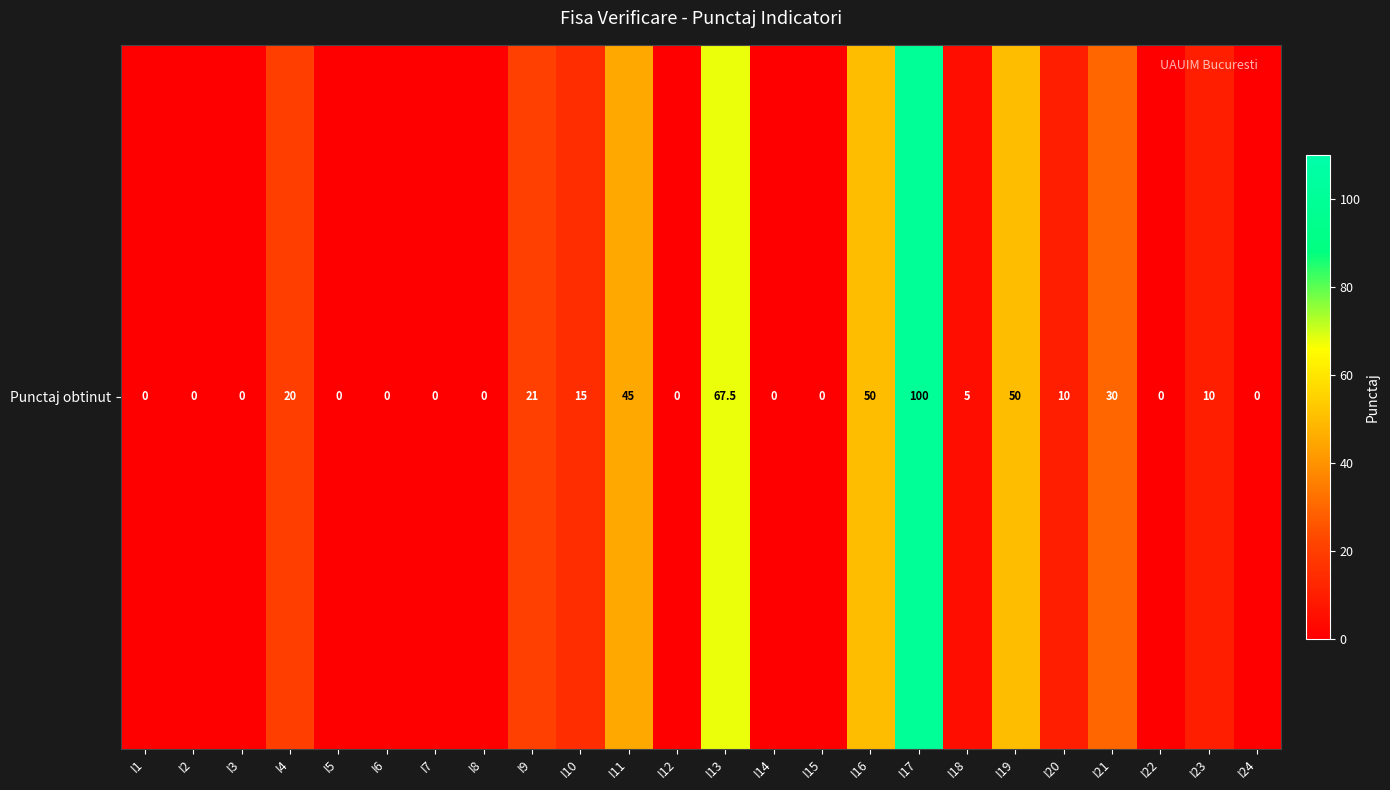

List the labels in order of value, smallest first.

I1, I2, I3, I5, I6, I7, I8, I12, I14, I15, I22, I24, I18, I20, I23, I10, I4, I9, I21, I11, I16, I19, I13, I17